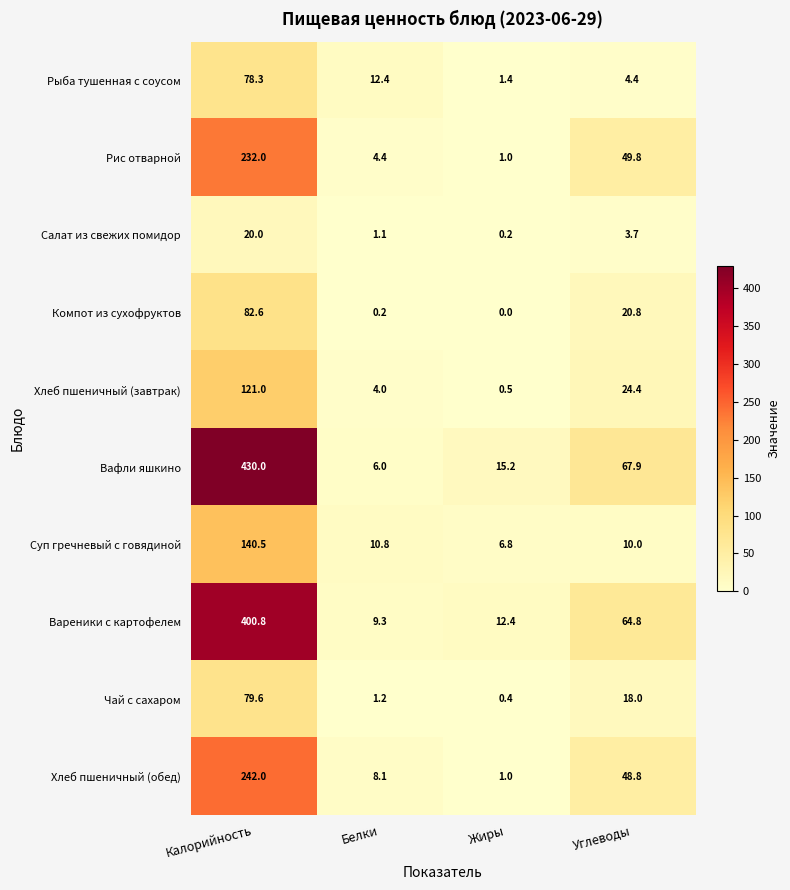

Count the number of categories in the chart.

4